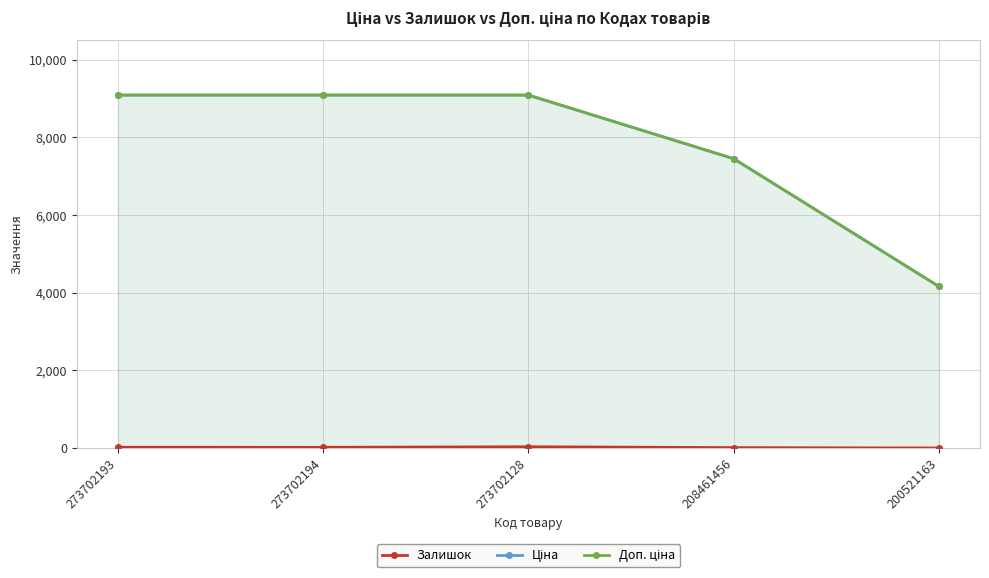

What is the label of the 3rd point from the left?

273702128